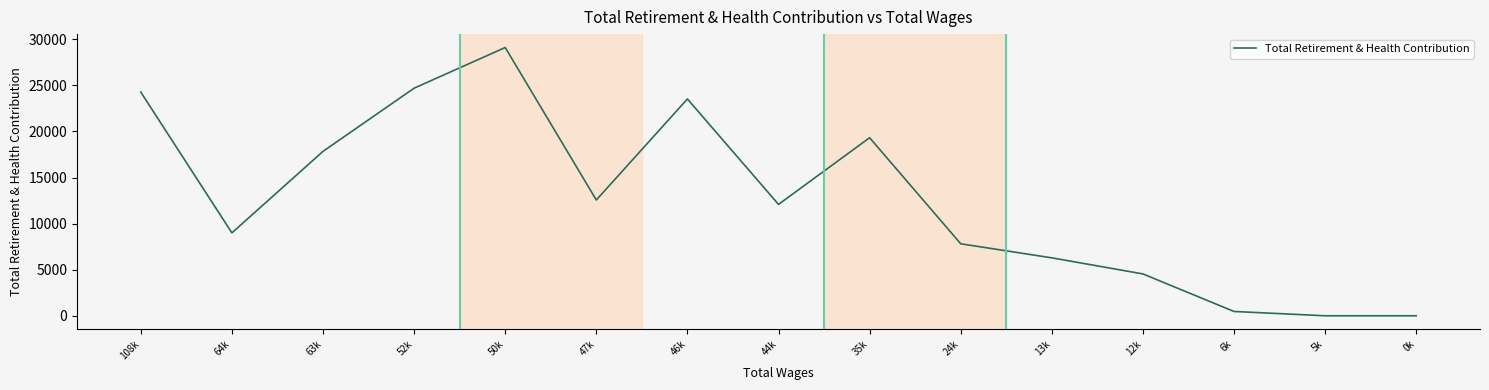

What is the ratio of the value at 13k to the value at 6k?

13.5